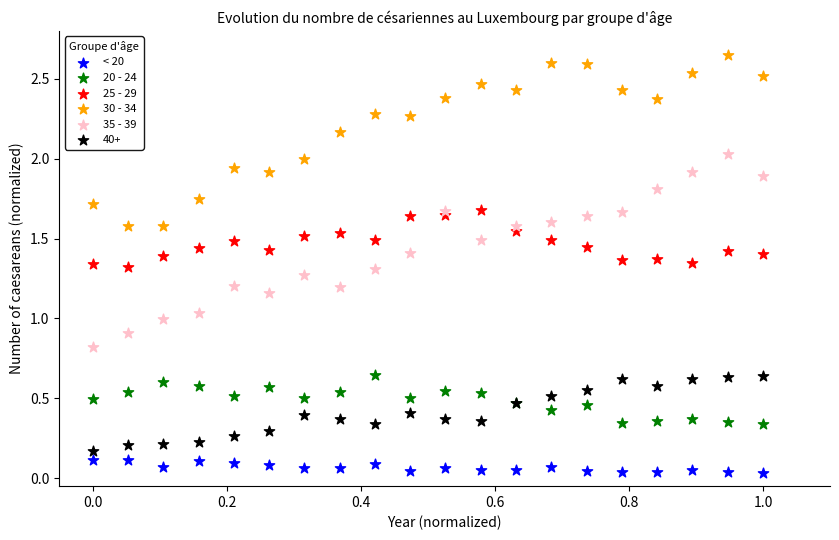

Which series contains the lowest Y value?

< 20